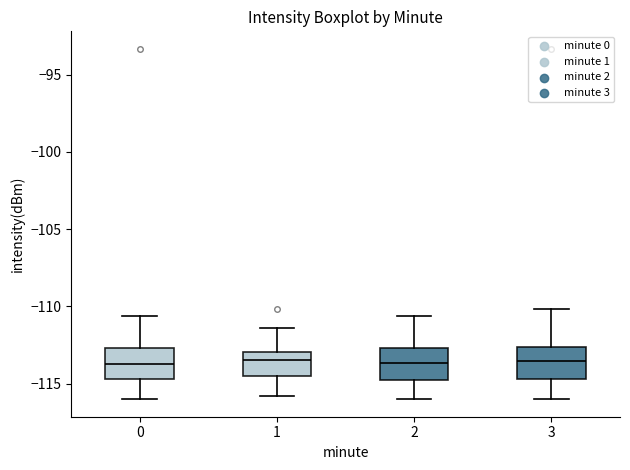

Reading left to right, transcribe this box plot: for each box, give where its median line is, the range the box spans, and where its two whiskers end, as read against the y-axis. The values are not printed on the chart, so give them approximately, as read against the axis.

0: median -113.5, box -114.5 to -112.5, whiskers -116.0 to -110.5
1: median -113.5, box -114.5 to -113.0, whiskers -116.0 to -111.5
2: median -113.5, box -115.0 to -112.5, whiskers -116.0 to -110.5
3: median -113.5, box -114.5 to -112.5, whiskers -116.0 to -110.0